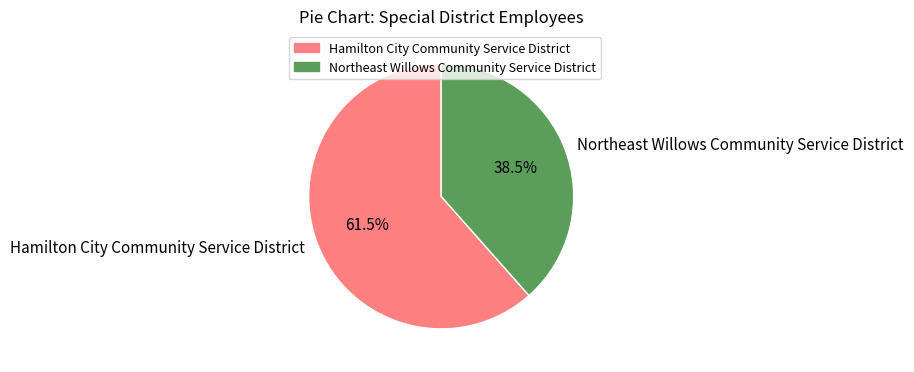

To the nearest percent, what is the difference between the Hamilton City Community Service District and Northeast Willows Community Service District slice percentages?

23%